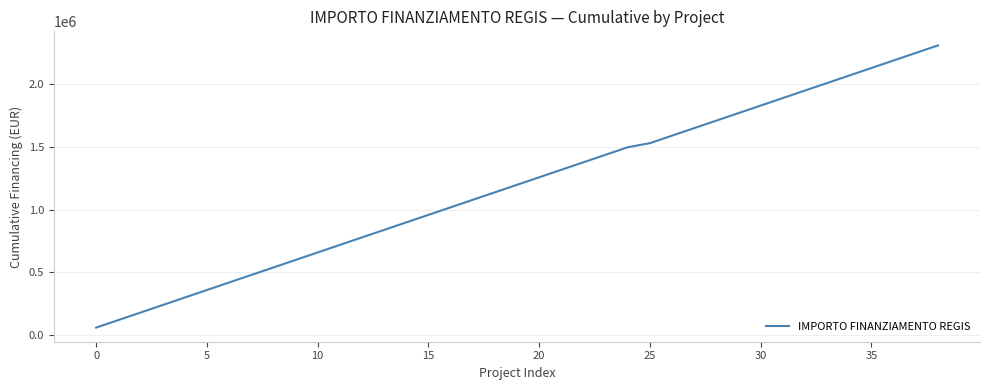

What is the difference between the maximum and minimum values?

2251331